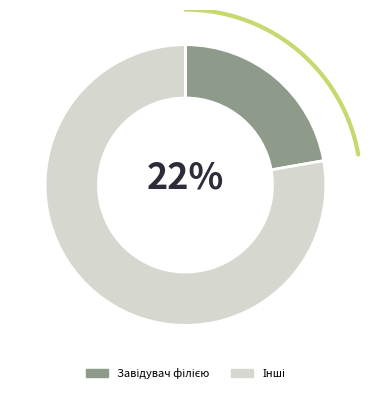

The Генеральний директор slice represents 11% of the pie. True or false?

False